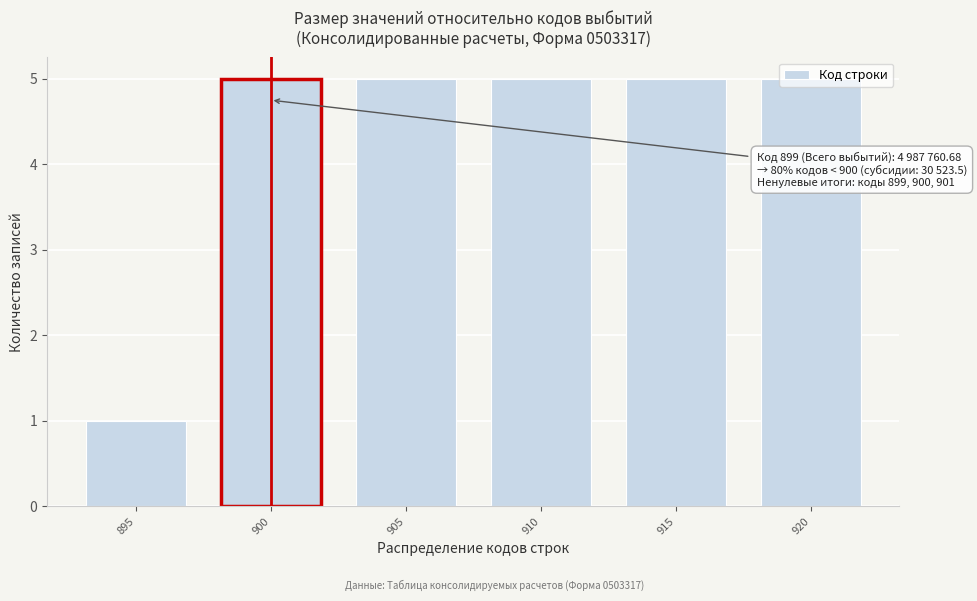

The chart shows a value of 7 at 910. True or false?

False